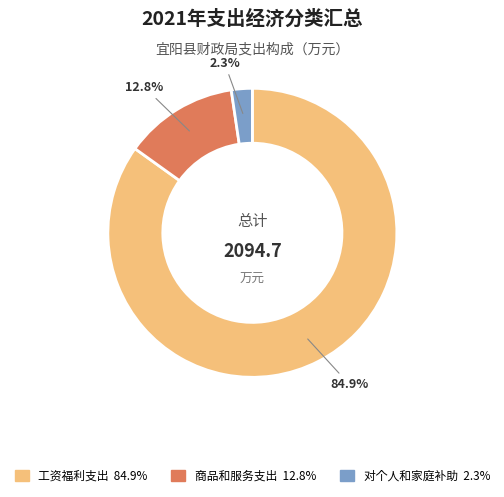

Between 工资福利支出 and 对个人和家庭补助, which is larger?

工资福利支出